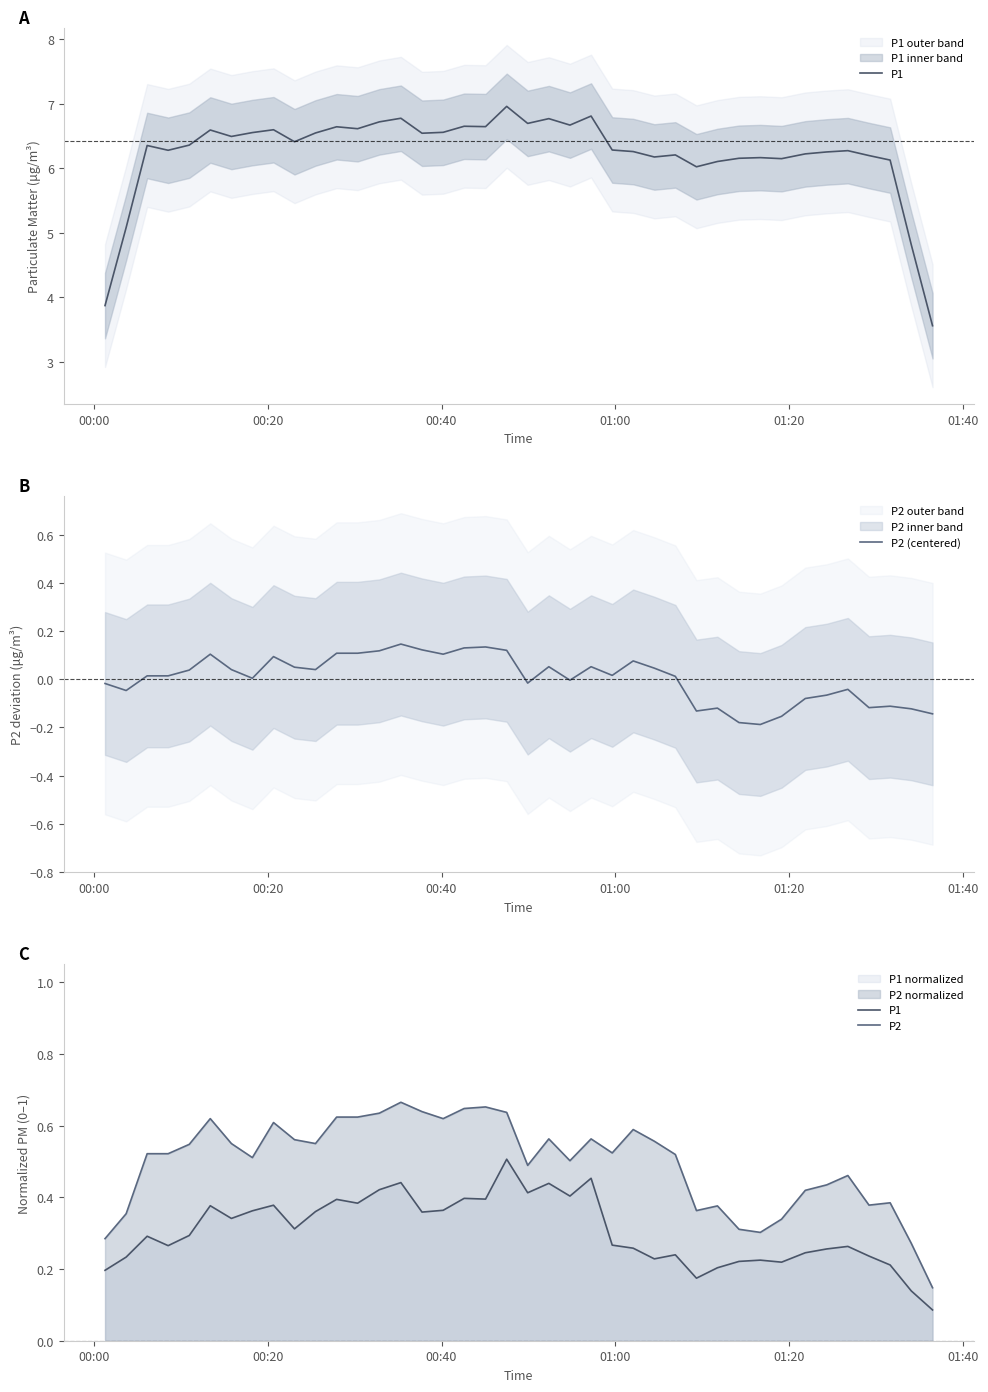

How many negative values does the P2 (centered) series have?

16